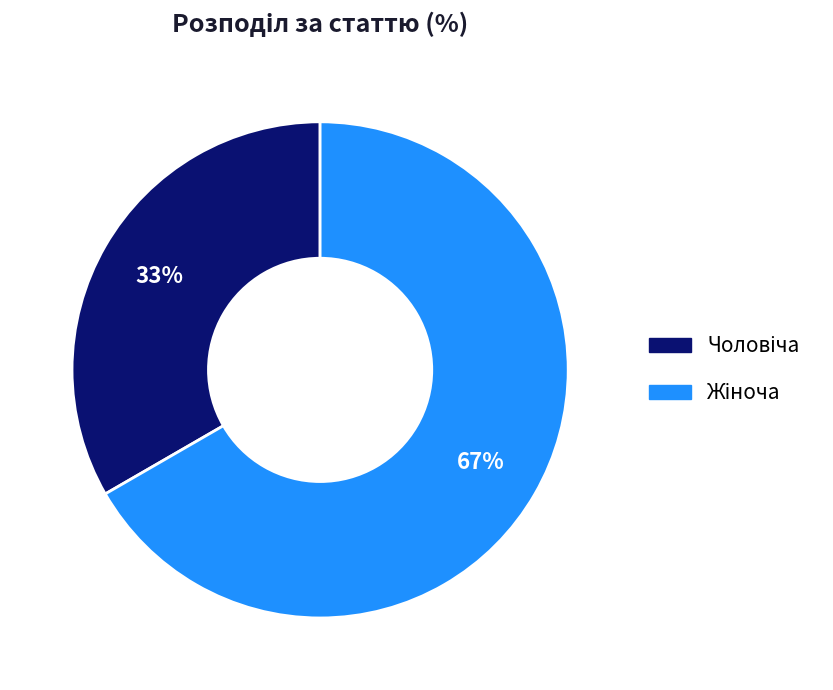

How many segments does this pie chart have?

2